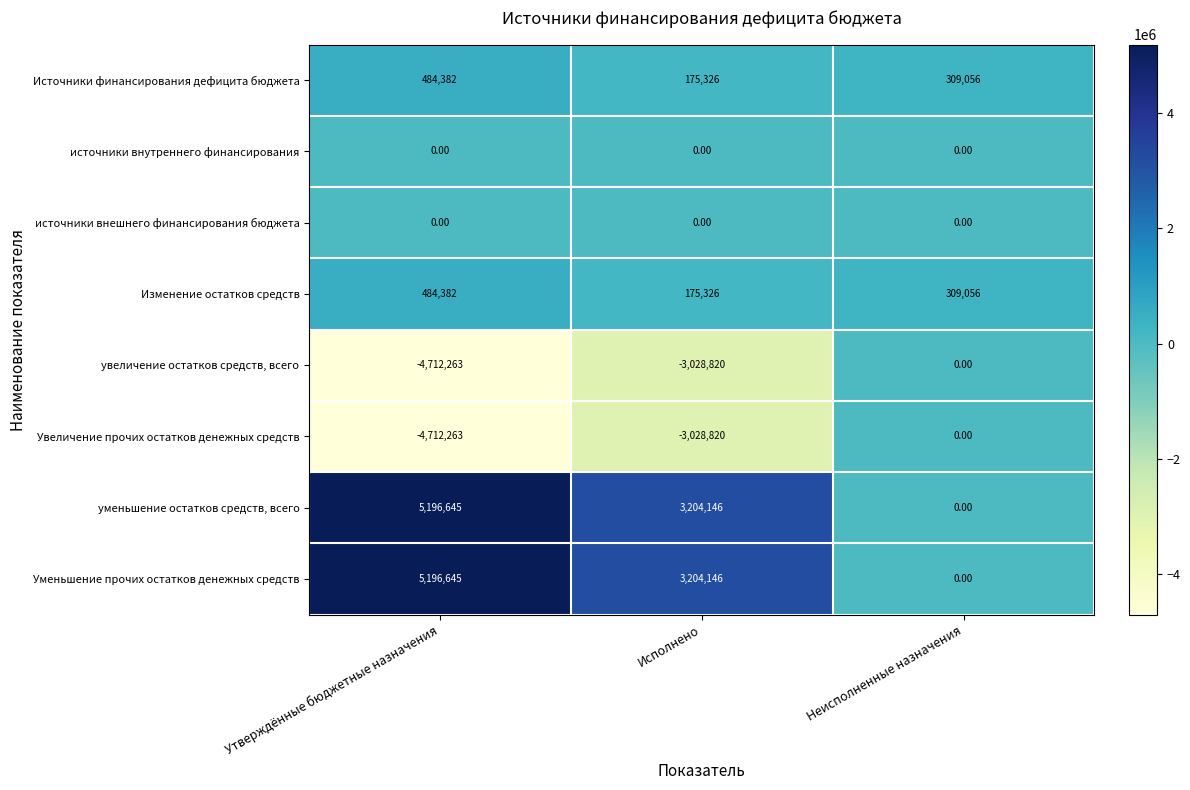

What is the difference between the highest and lowest values at Неисполненные назначения?

309056